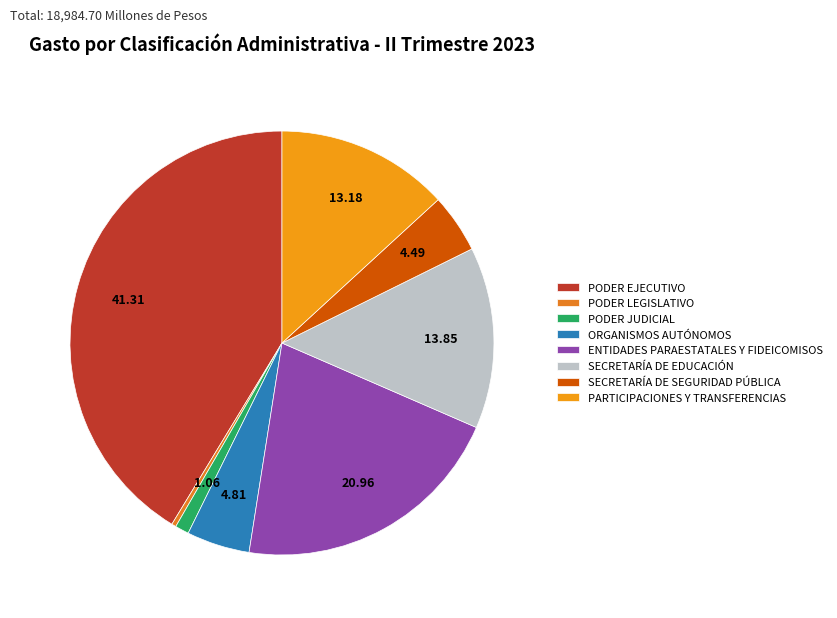

Which category has the smallest portion of the pie?

PODER LEGISLATIVO